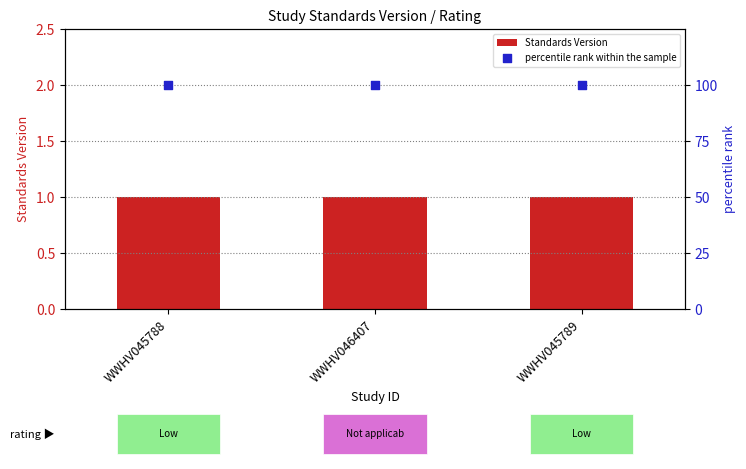

At how many categories does at least one series exceed 39?

3